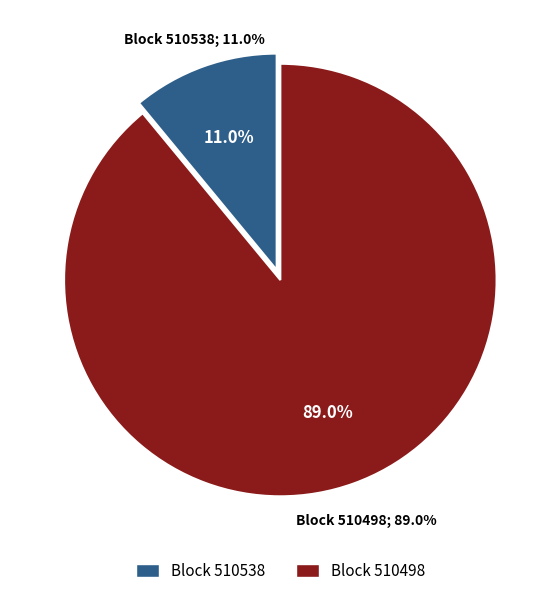

Which slice is the smallest?

510538